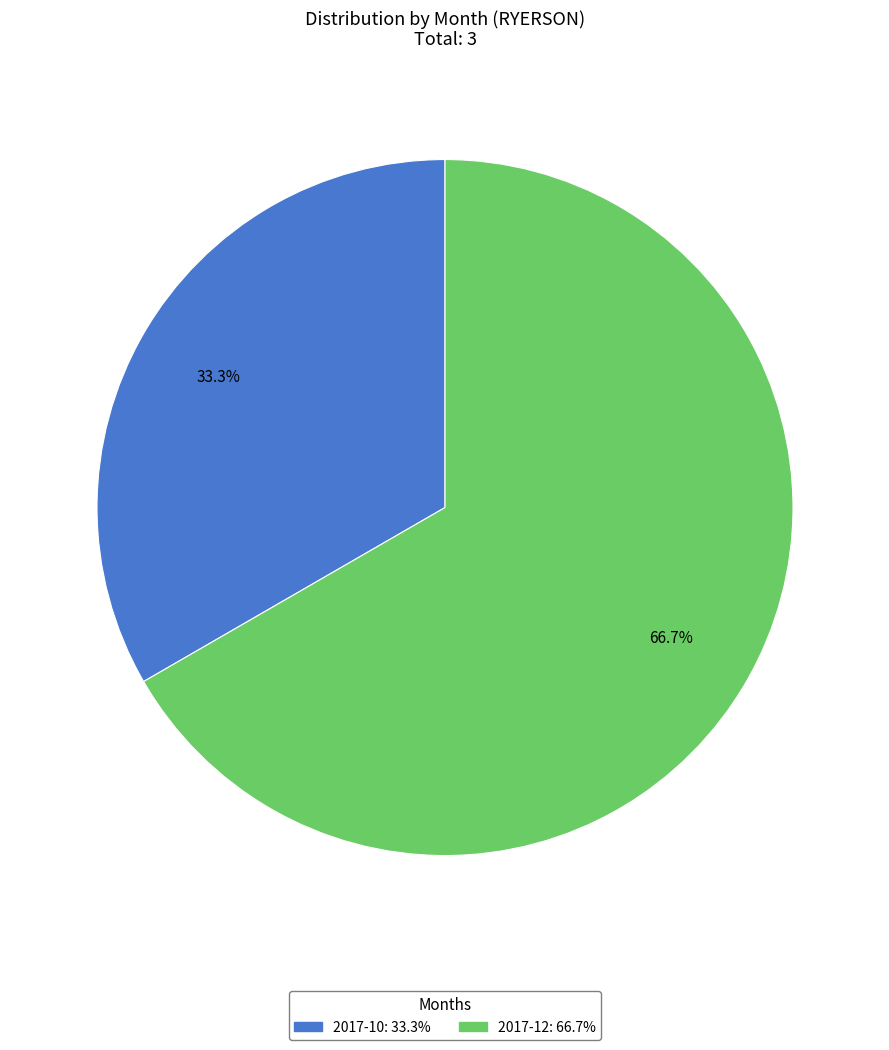

To the nearest percent, what portion does 2017-10 represent?

33%